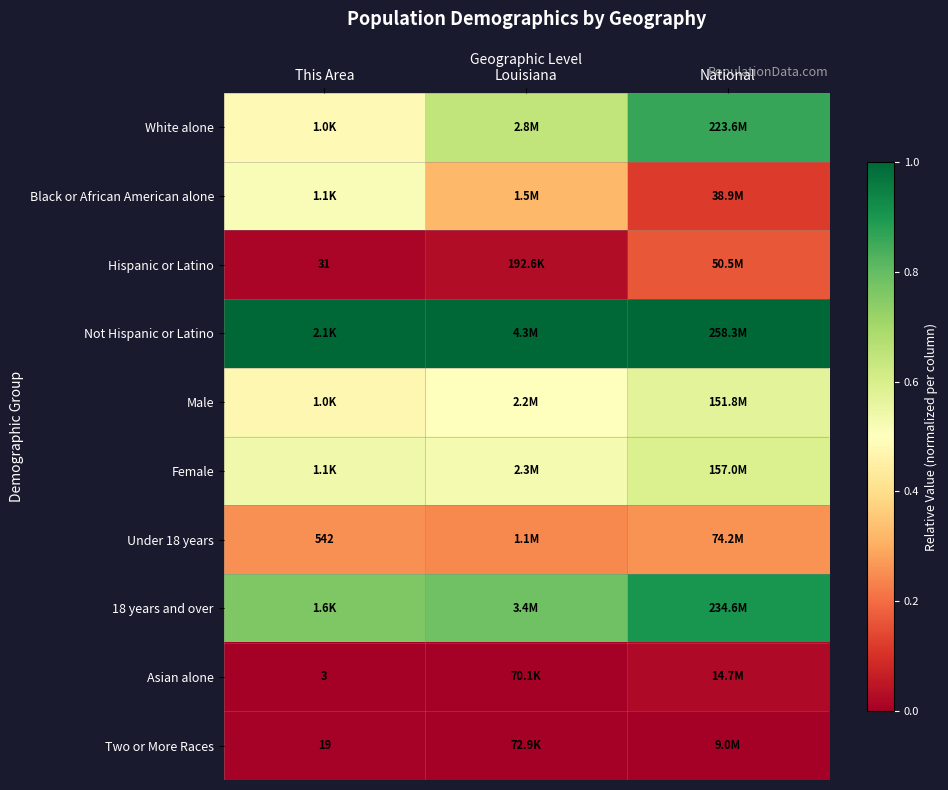

Between National and Louisiana, which is larger?

National